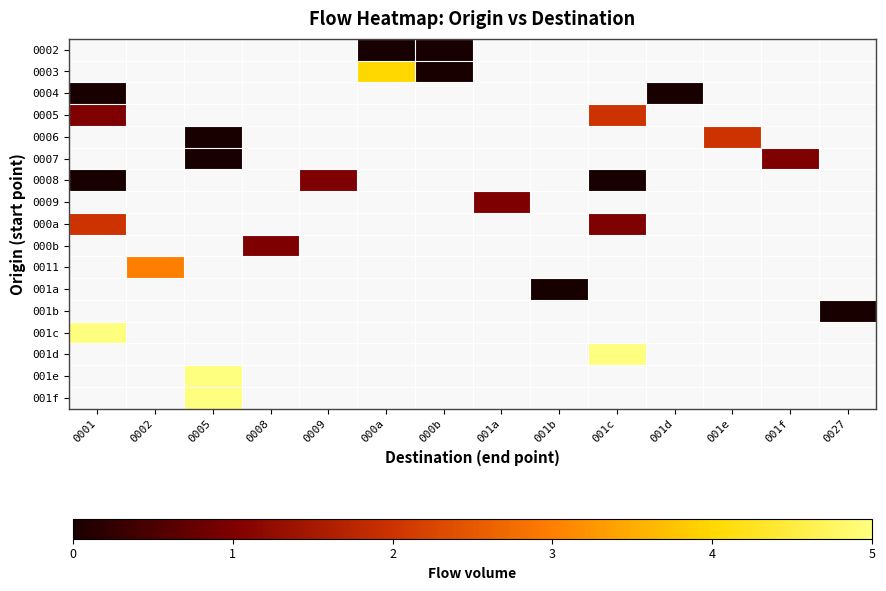

Rank the series at 0005 from lowest to highest value.

0002, 0003, 0004, 0005, 0006, 0007, 0008, 0009, 000a, 000b, 0011, 001a, 001b, 001c, 001d, 001e, 001f